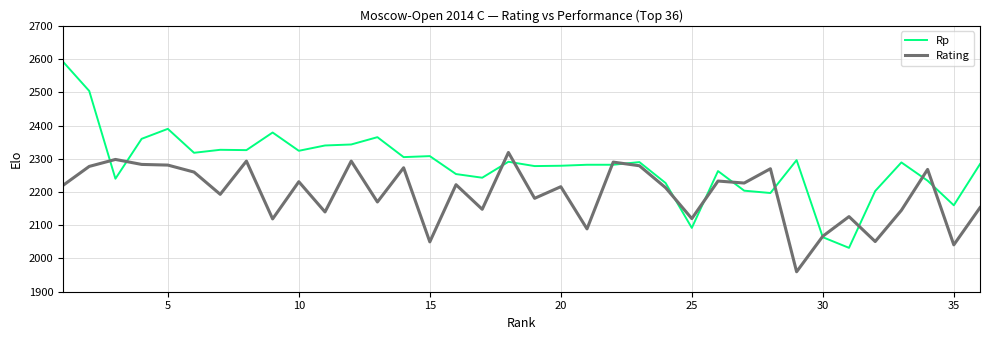

What is the difference between the second highest and minimum values in the Rating series?

338